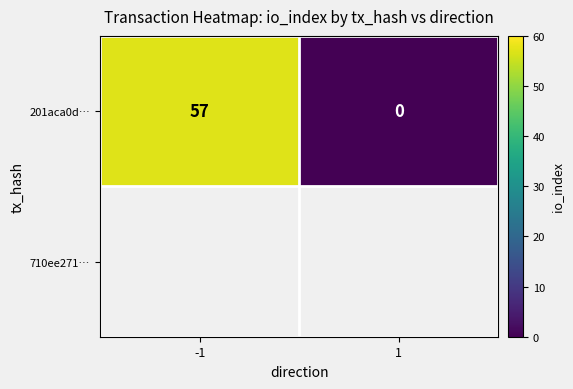

Count the values in the range 0 to 57.

2